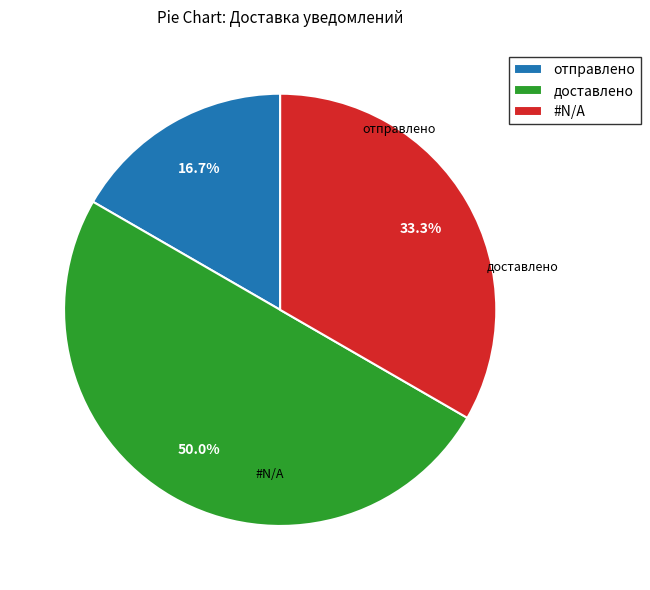

What percentage is NOT represented by #N/A?

66.7%